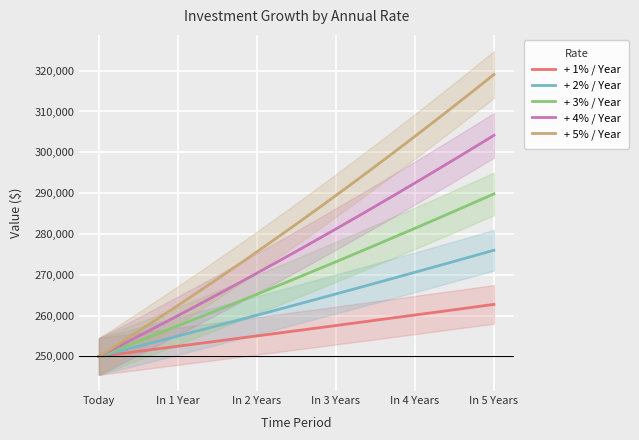

True or false: + 1% / Year and + 2% / Year intersect in this chart.

False